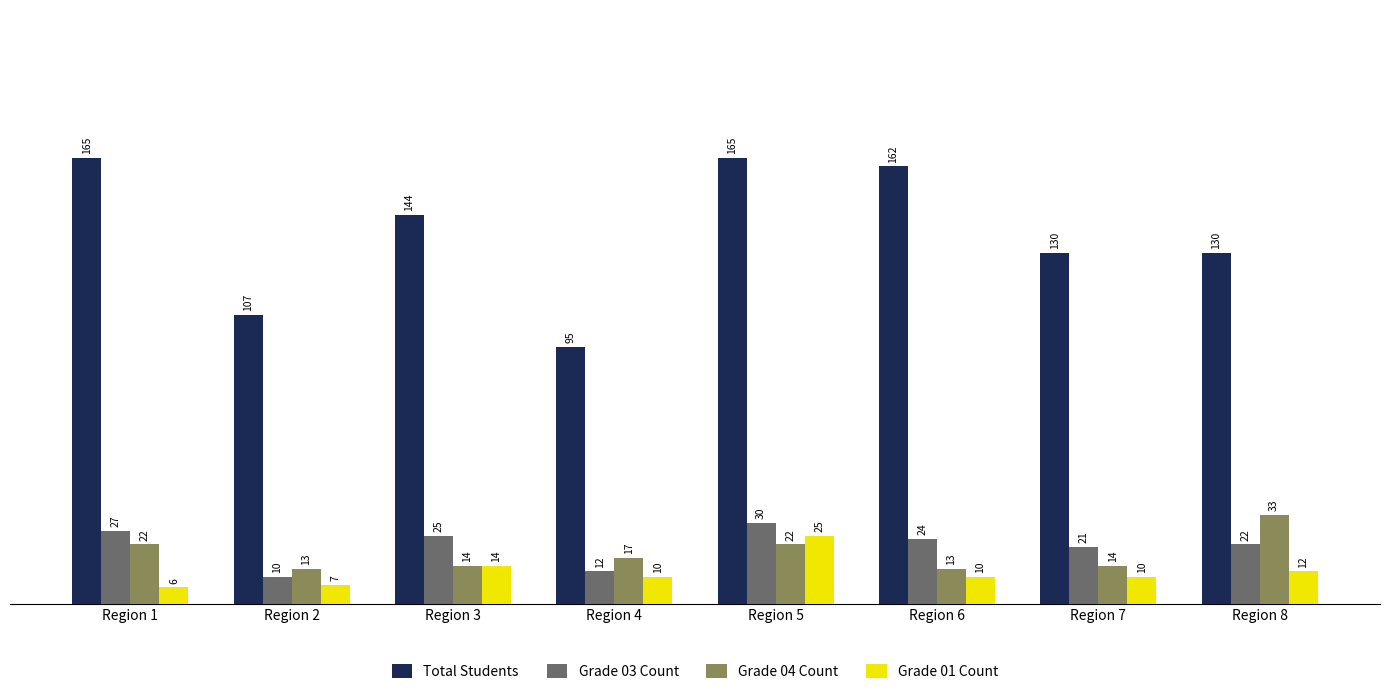

At how many categories does at least one series exceed 85?

8